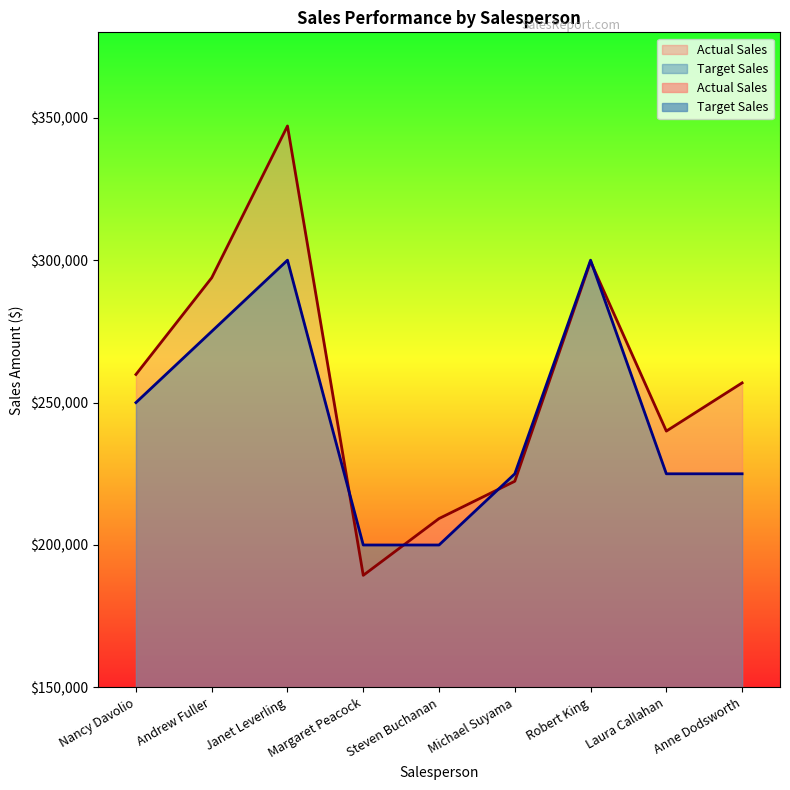

Rank the categories by Target Sales value from lowest to highest.

Margaret Peacock, Steven Buchanan, Michael Suyama, Laura Callahan, Anne Dodsworth, Nancy Davolio, Andrew Fuller, Janet Leverling, Robert King